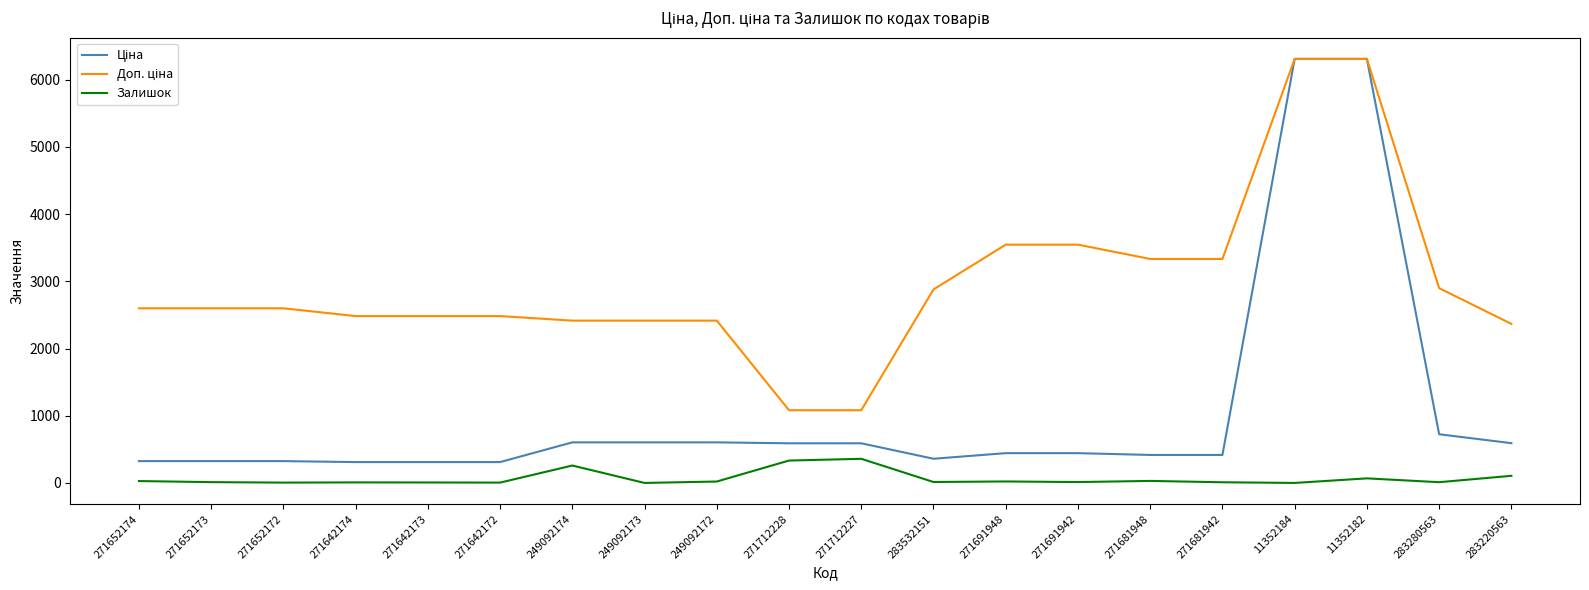

What is the greatest value displayed?

6308.8